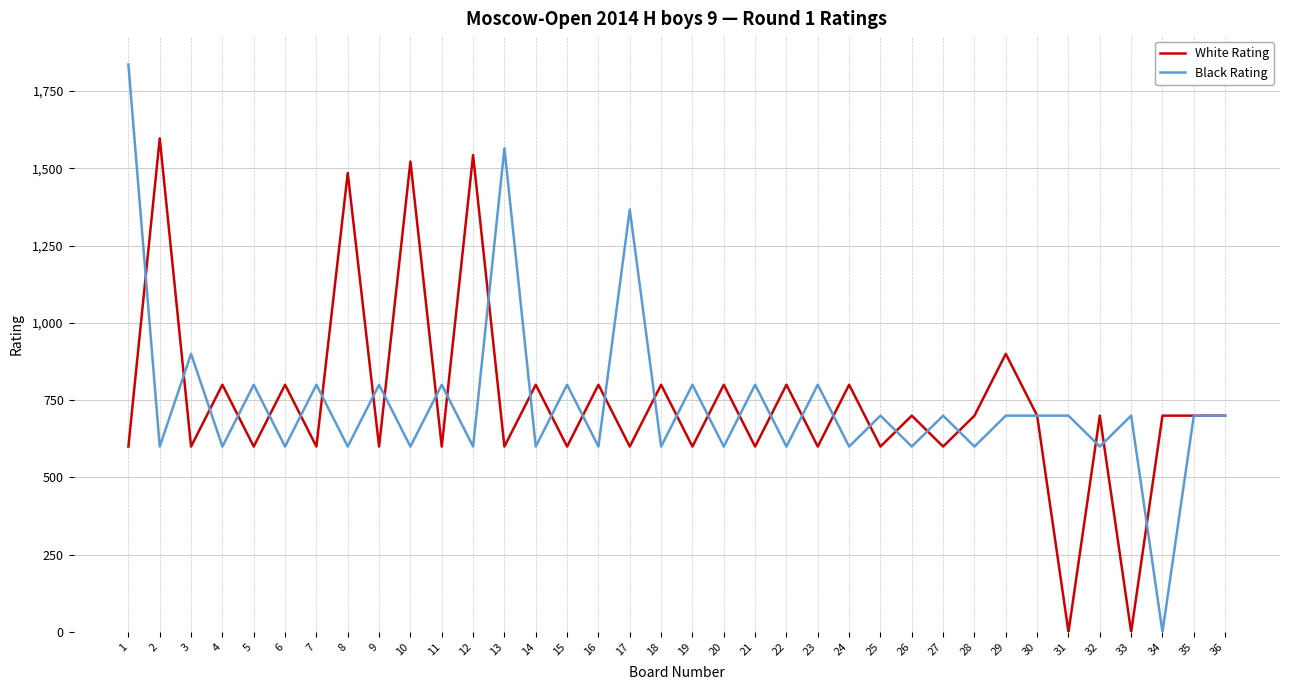

Does the chart display data point markers on the line(s)?

No